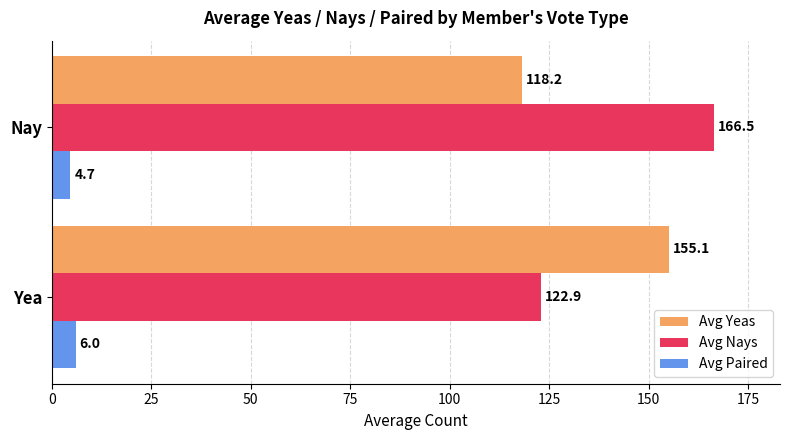

How many values in the Avg Nays series exceed 166?

1